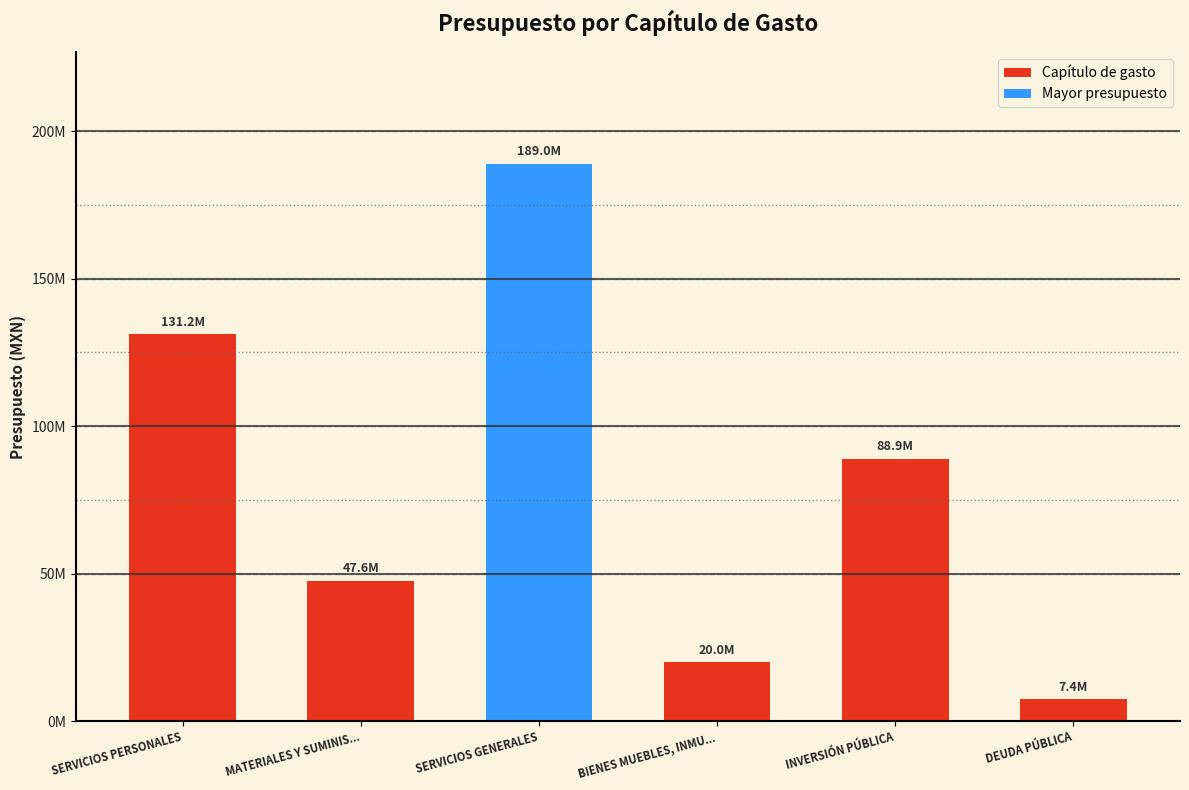

Are the bars grouped side by side (vs. stacked)?

No